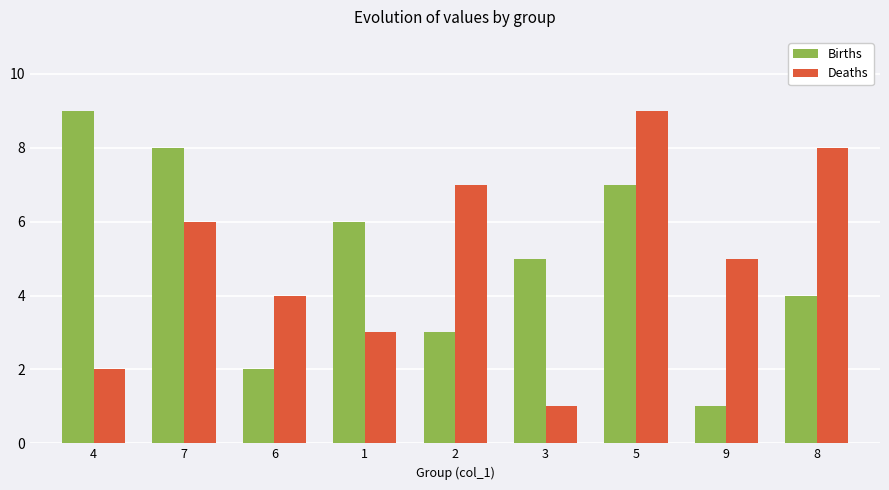

At 1, list the series in order from smallest to largest.

Deaths, Births